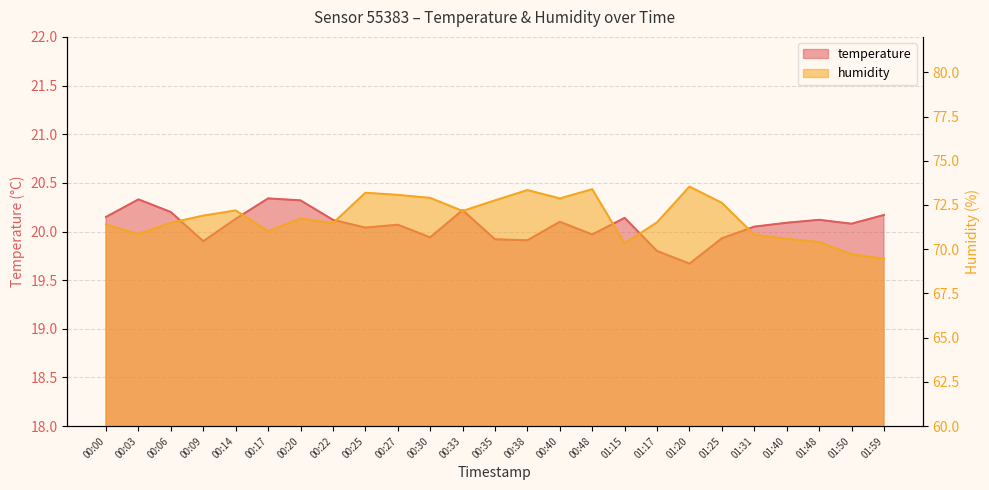

What is the value of the humidity point at the 11th from the left?

72.9